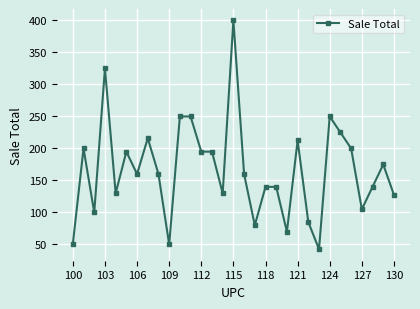

What is the value of the 23rd point from the left?

85.0